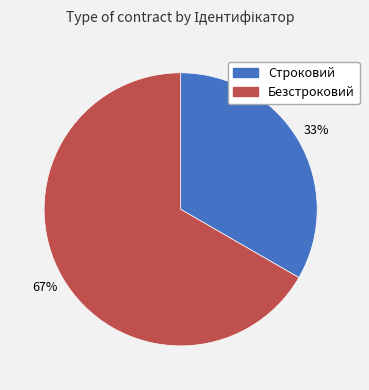

Is it true that Безстроковий is 73% of the pie?

False